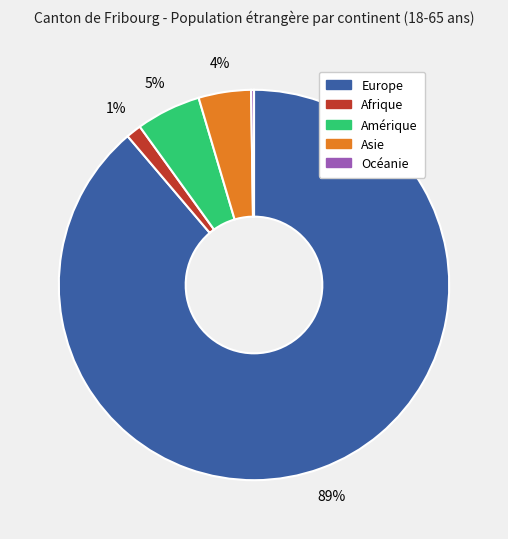

To the nearest percent, what is the difference between the Amérique and Afrique slice percentages?

4%